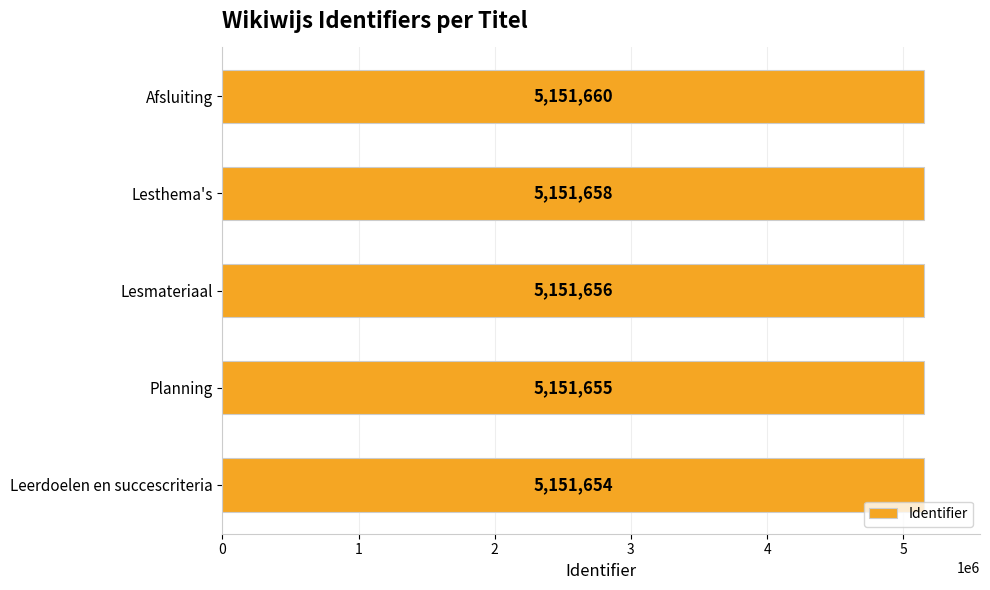

What is the difference between the second highest and second lowest values?

3